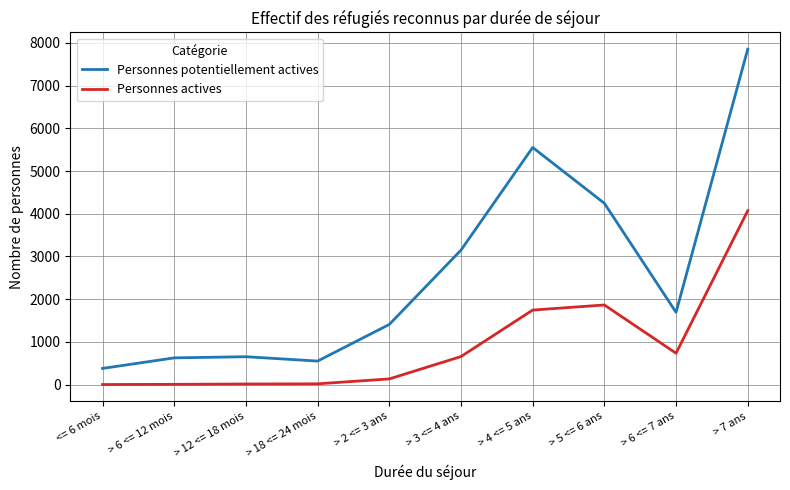

Is the value of Personnes potentiellement actives at > 4 <= 5 ans greater than the value of Personnes actives at > 4 <= 5 ans?

Yes